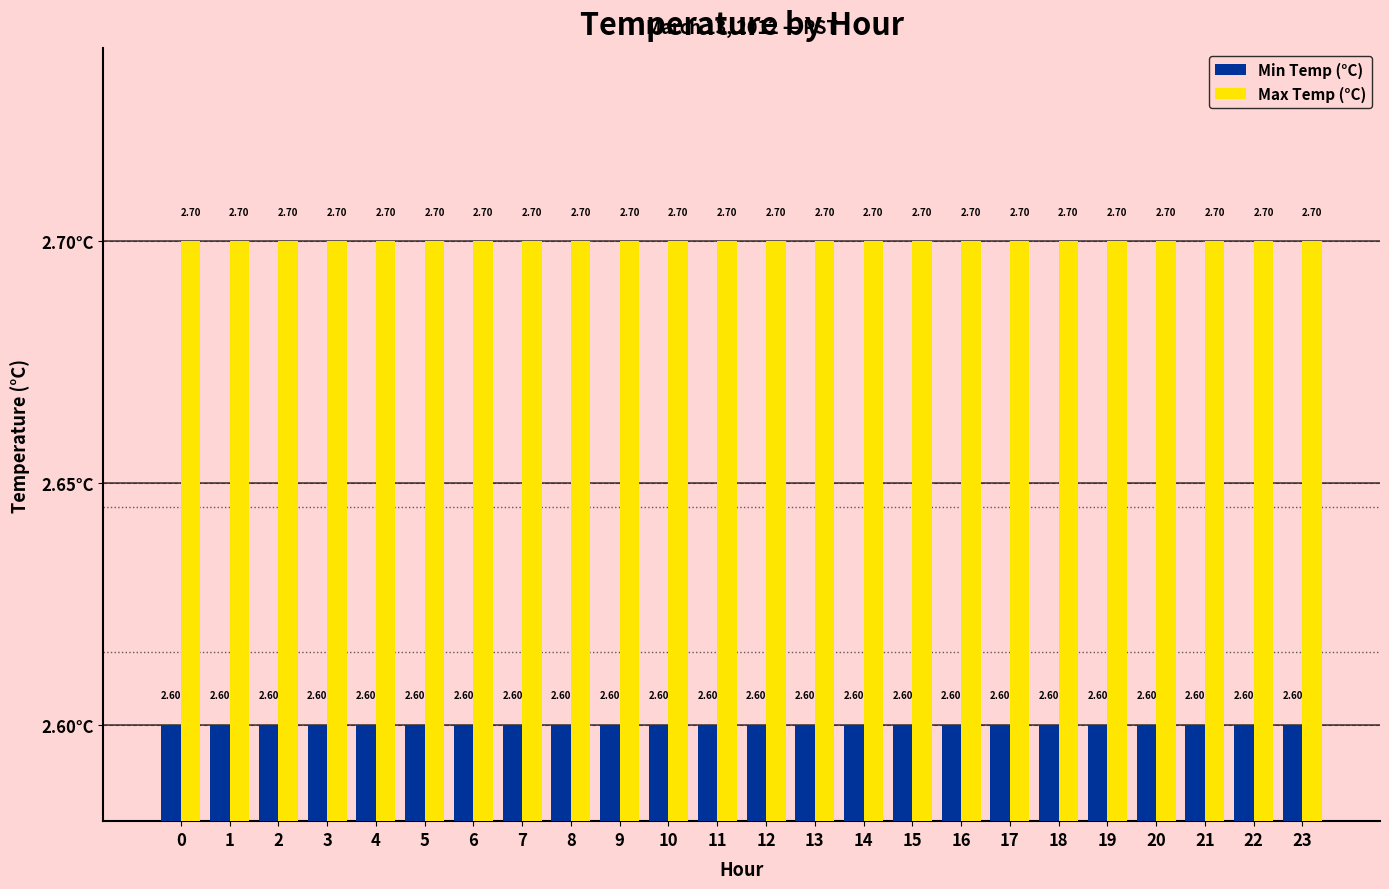

True or false: Min Temp (°C) has a value of 4.3 at 16.

False